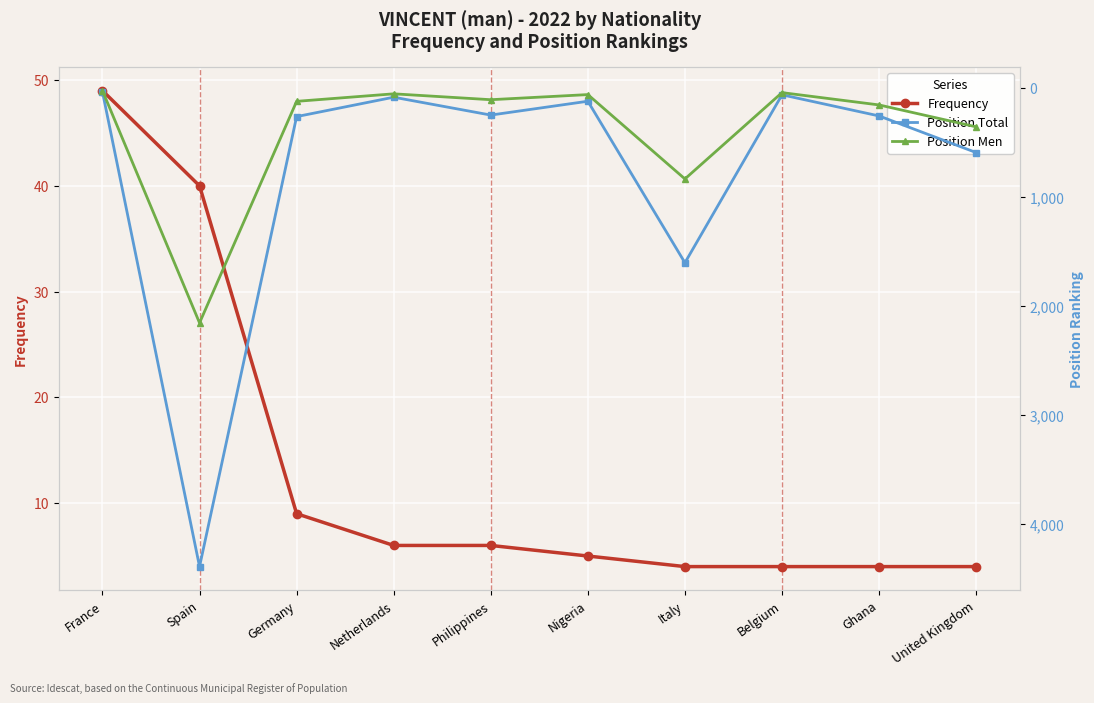

True or false: Position Total has a value of 254 at Ghana.

True